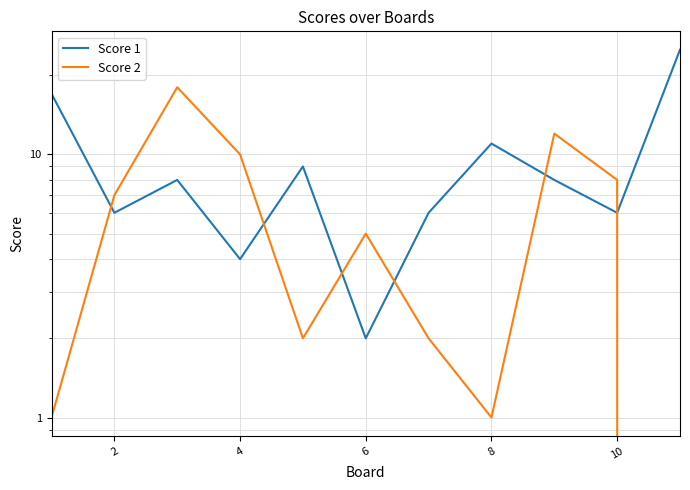

Reading right to left, what are all the values shown in this chart?

Score 1: 25	6	8	11	6	2	9	4	8	6	17
Score 2: 0	8	12	1	2	5	2	10	18	7	1